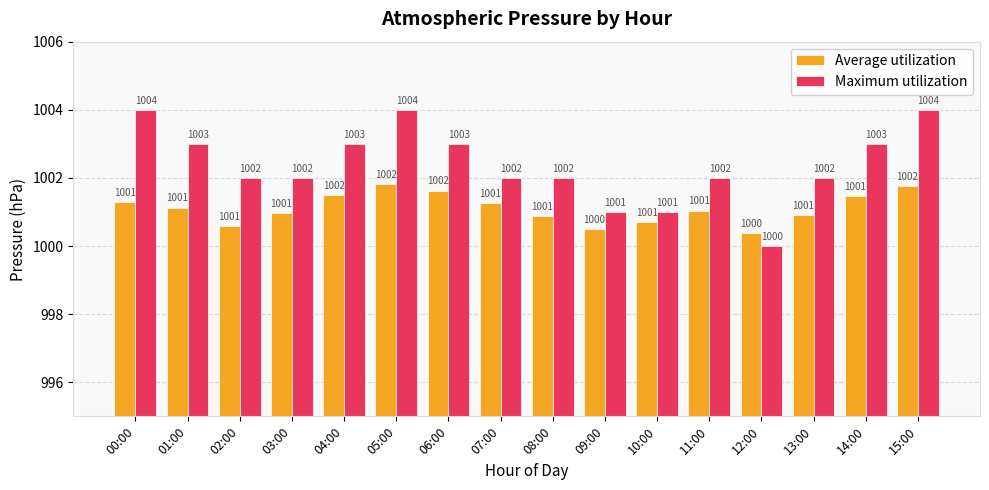

Which series has the largest range (max minus min)?

Maximum utilization